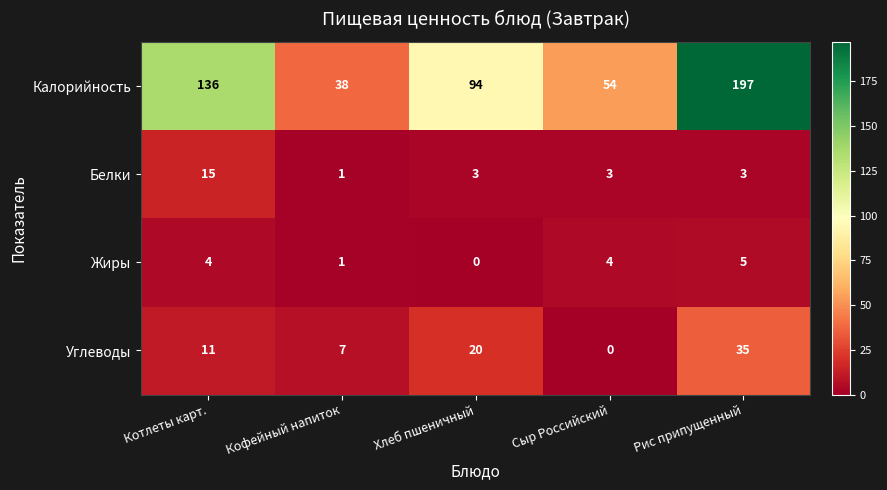

Reading right to left, transcribe all the data shown in this chart.

Калорийность: 197	54	94	38	136
Белки: 3	3	3	1	15
Жиры: 5	4	0	1	4
Углеводы: 35	0	20	7	11